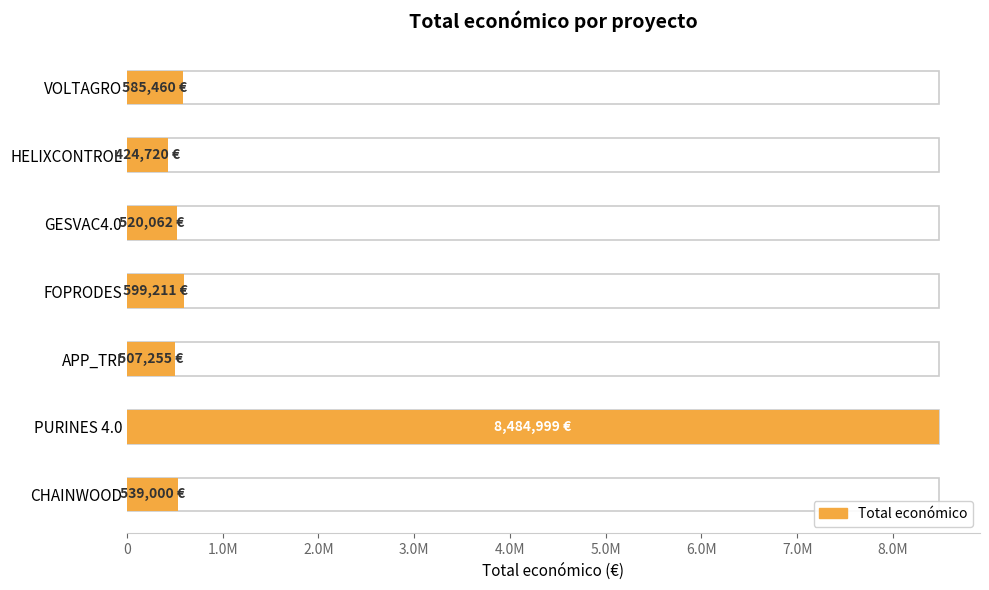

Reading left to right, list all the values displayed in this chart.

585460	424720	520062	599211	507255	8484999	539000